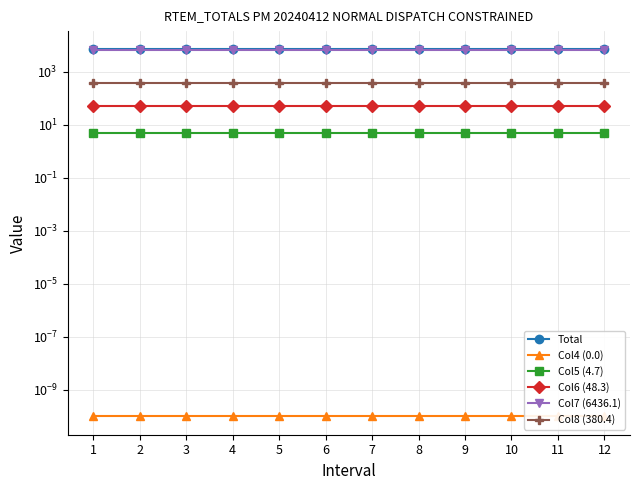

True or false: Total and Col7 (6436.1) cross at least once.

False